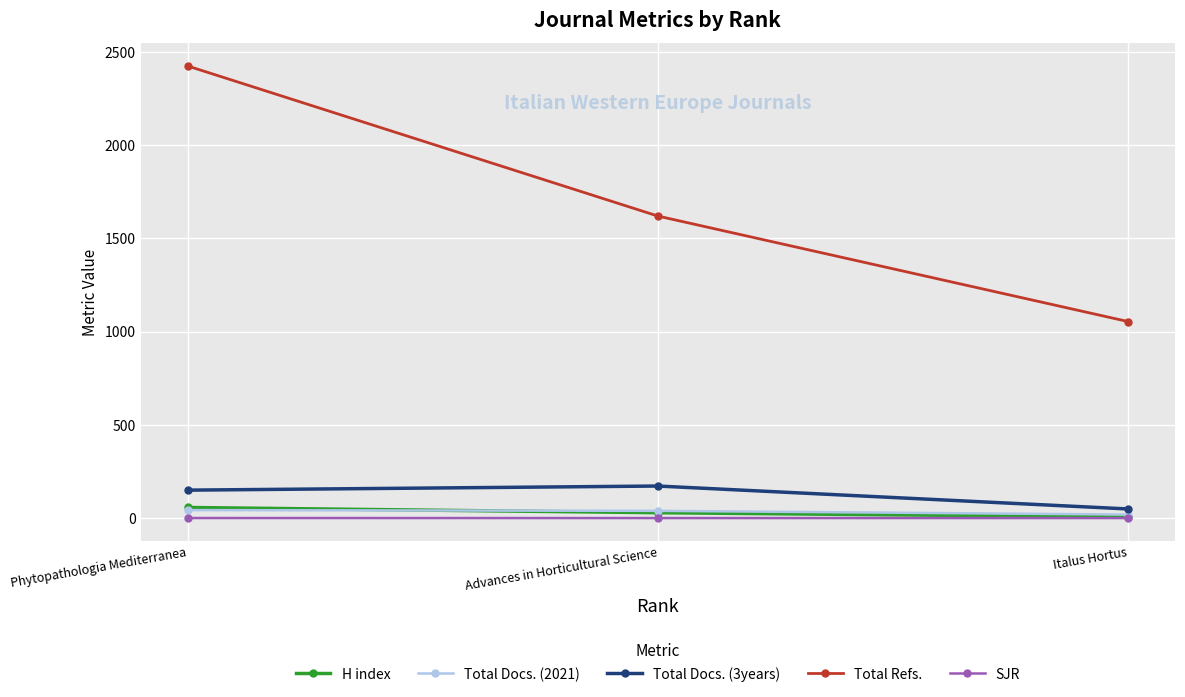

What is the label of the 2nd point from the left?

Advances in Horticultural Science